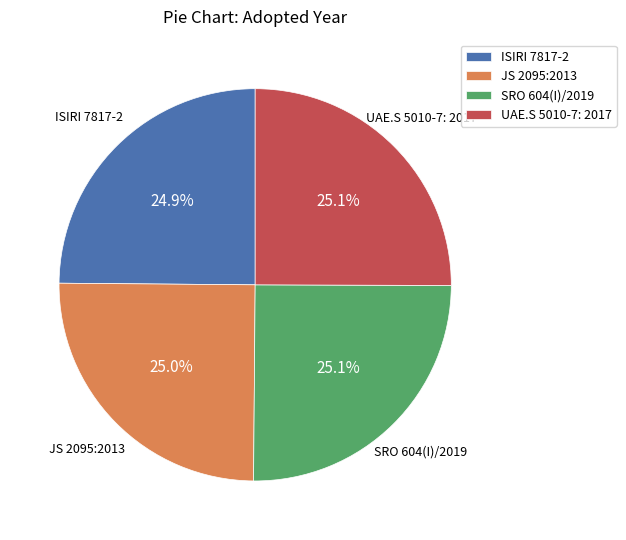

What portion of the pie excludes JS 2095:2013?

75.0%